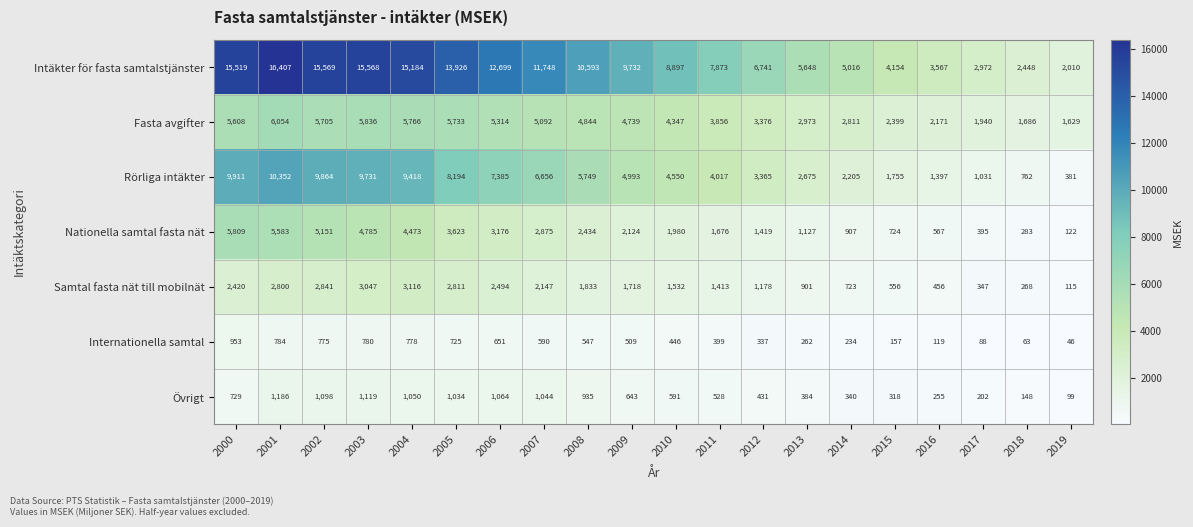

Which series changed the most between 2001 and 2003?

Intäkter för fasta samtalstjänster